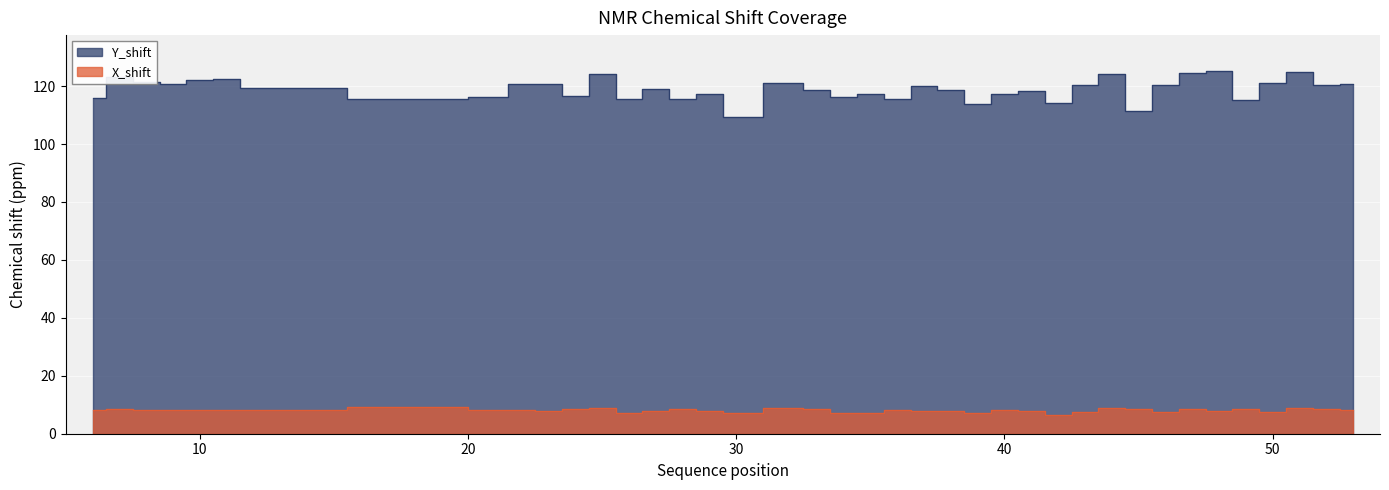

Is it true that Y_shift equals 209.4 at 11?

False